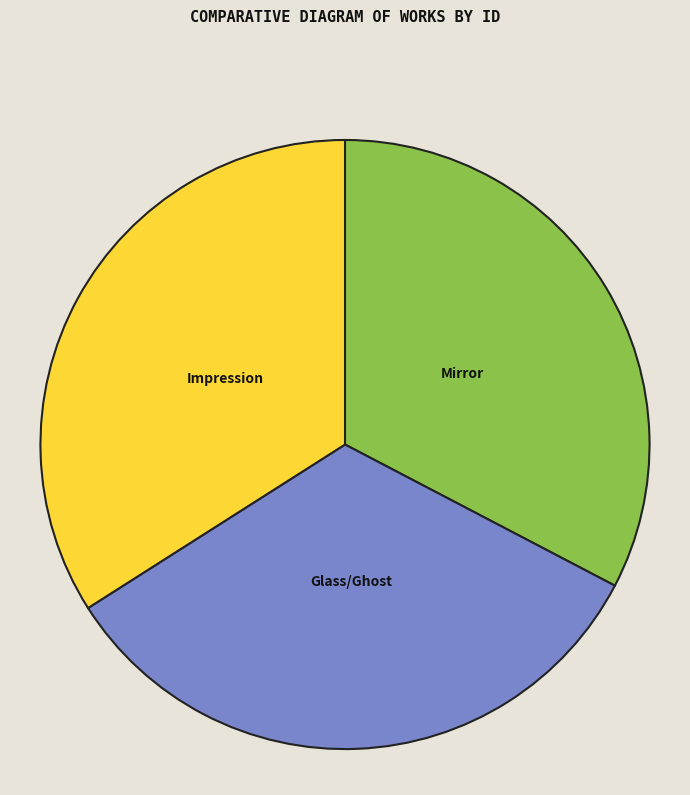

Is there any slice that represents more than half of the pie?

No